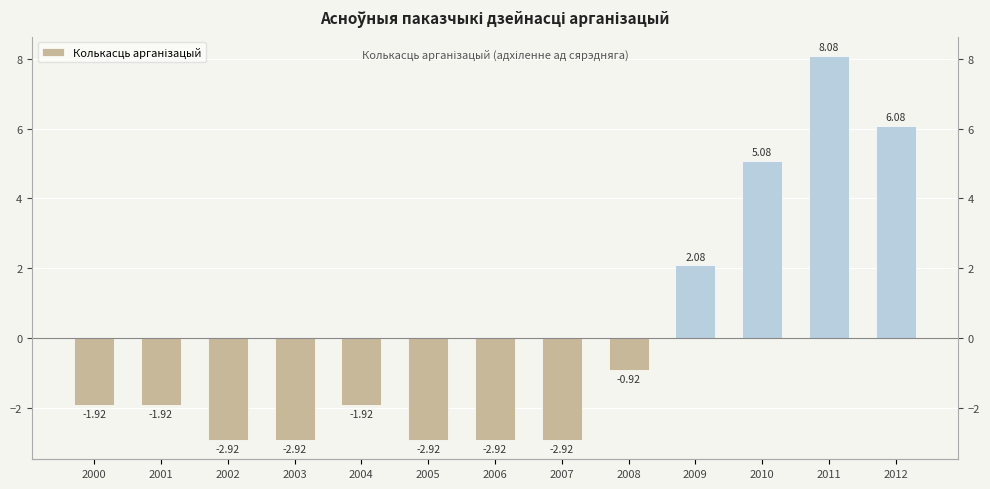

What is the maximum value shown in the chart?

8.1